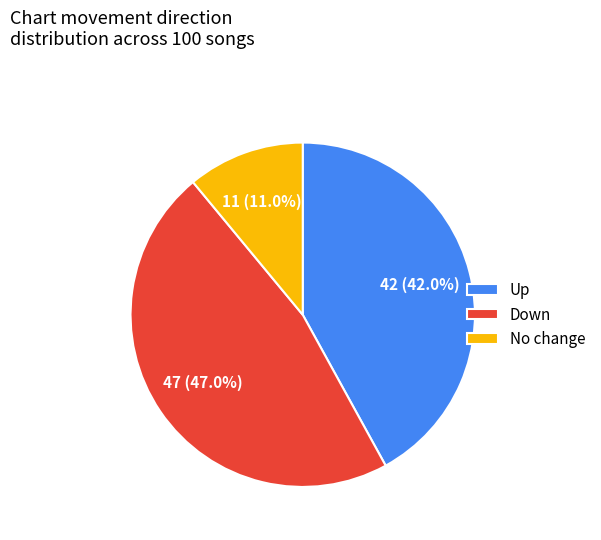

To the nearest percent, what is the average slice percentage?

33%